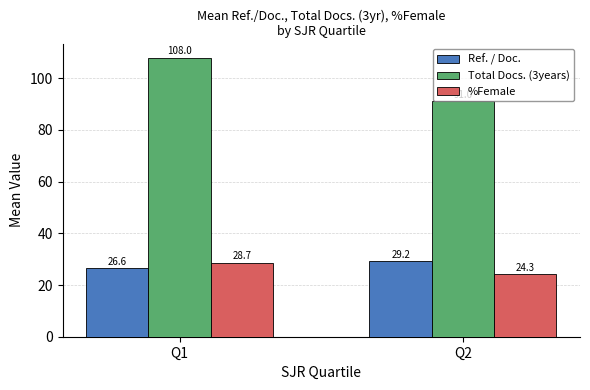

At which label is Total Docs. (3years) closest to 99?

Q2